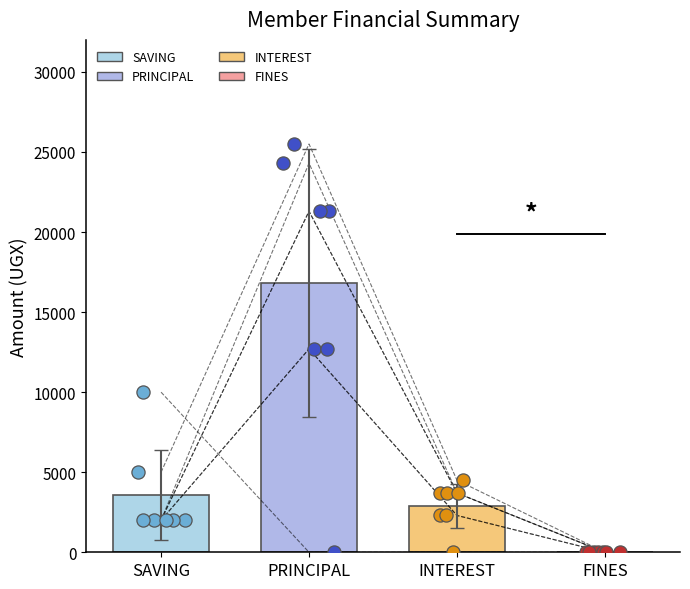

Which series has the largest total across all categories?

PRINCIPAL